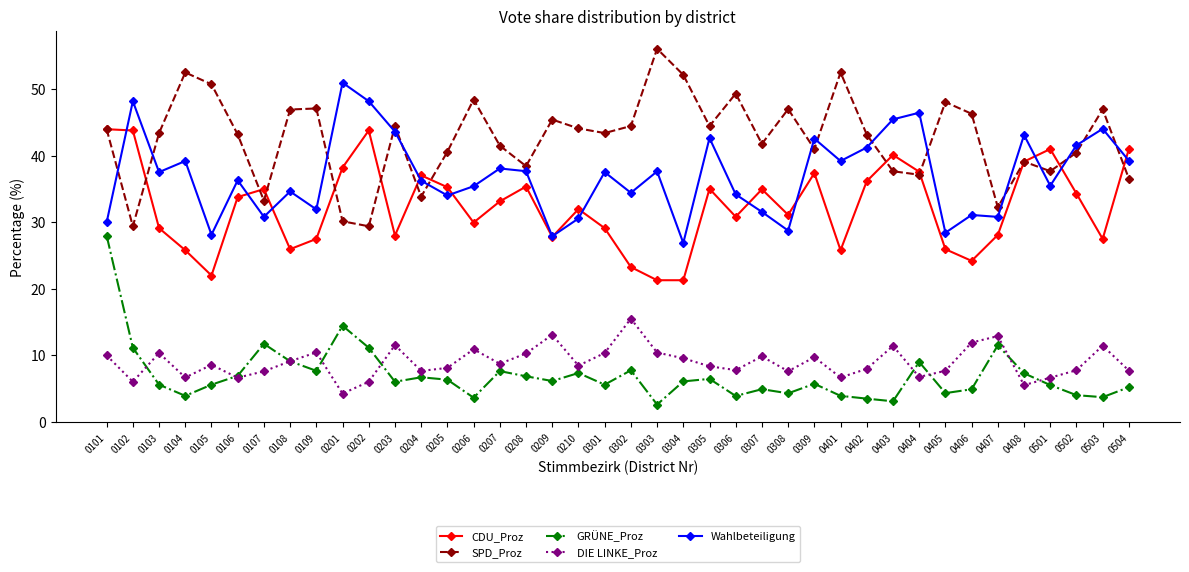

Read the CDU_Proz value at 0304.

21.3